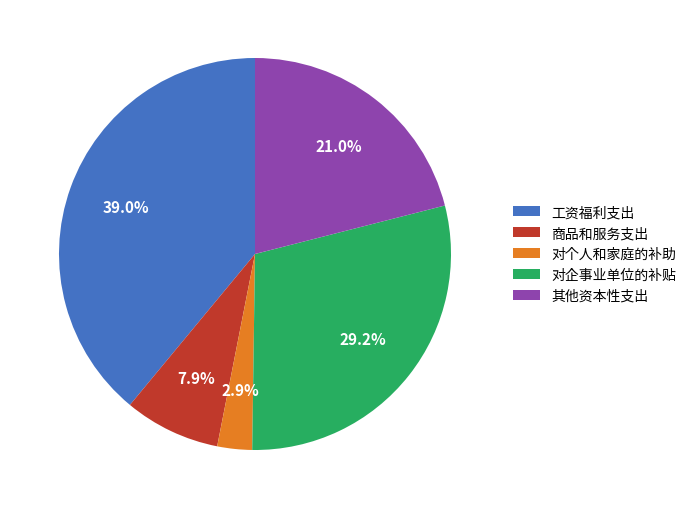

How many segments does this pie chart have?

5